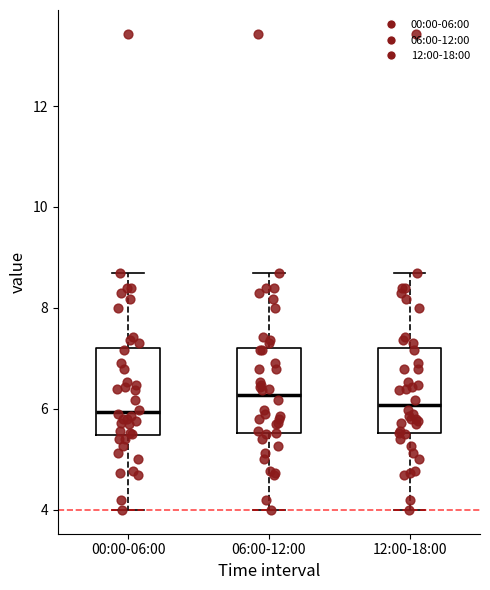

Reading left to right, read every box against the y-axis: the position of its median line, the range the box covers, and the ends of its whiskers. The values are not printed on the chart, so give them approximately, as read against the axis.

00:00-06:00: median 6.0, box 5.4 to 7.2, whiskers 4.0 to 8.8
06:00-12:00: median 6.2, box 5.6 to 7.2, whiskers 4.0 to 8.8
12:00-18:00: median 6.0, box 5.6 to 7.2, whiskers 4.0 to 8.8